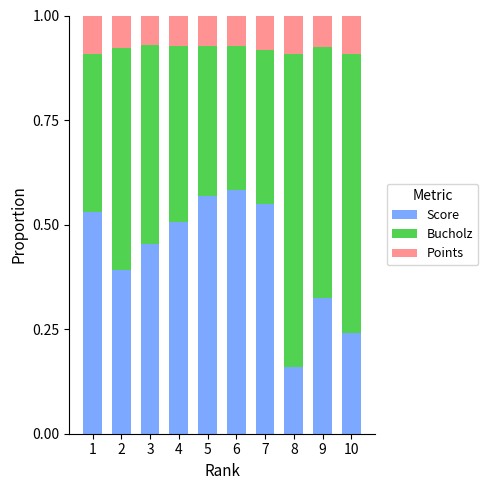

At which label is Score closest to 0?

8